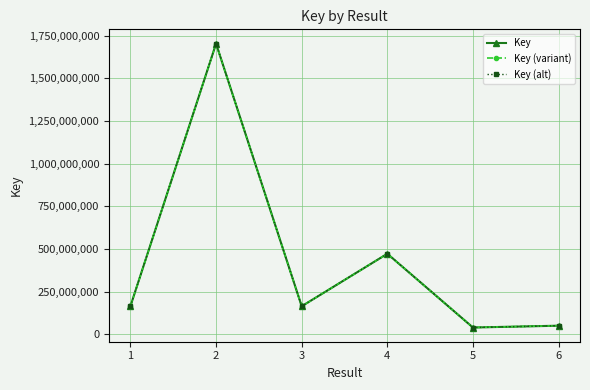

What is the average value of the Key (alt) series?

432193846.9